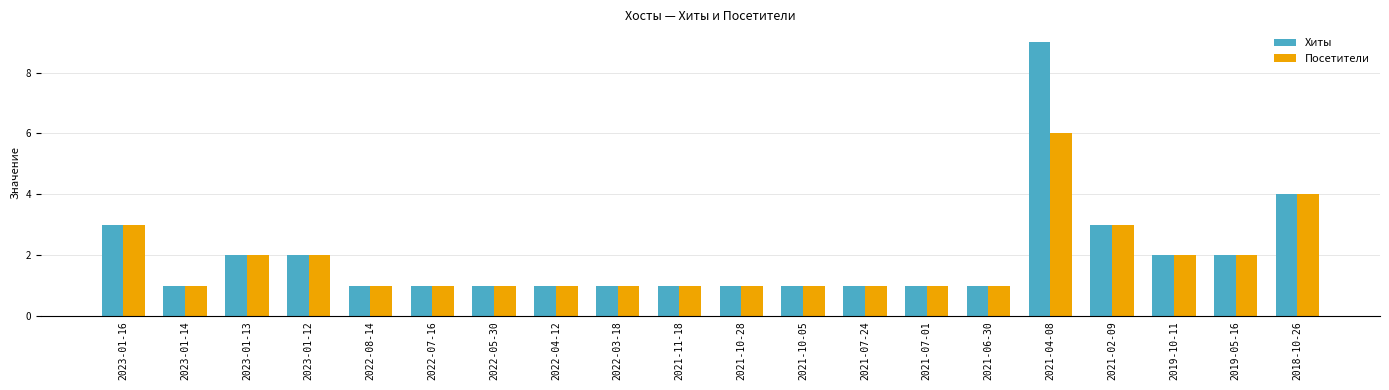

Reading left to right, what are all the values shown in this chart?

Хиты: 2023-01-16=3	2023-01-14=1	2023-01-13=2	2023-01-12=2	2022-08-14=1	2022-07-16=1	2022-05-30=1	2022-04-12=1	2022-03-18=1	2021-11-18=1	2021-10-28=1	2021-10-05=1	2021-07-24=1	2021-07-01=1	2021-06-30=1	2021-04-08=9	2021-02-09=3	2019-10-11=2	2019-05-16=2	2018-10-26=4
Посетители: 2023-01-16=3	2023-01-14=1	2023-01-13=2	2023-01-12=2	2022-08-14=1	2022-07-16=1	2022-05-30=1	2022-04-12=1	2022-03-18=1	2021-11-18=1	2021-10-28=1	2021-10-05=1	2021-07-24=1	2021-07-01=1	2021-06-30=1	2021-04-08=6	2021-02-09=3	2019-10-11=2	2019-05-16=2	2018-10-26=4